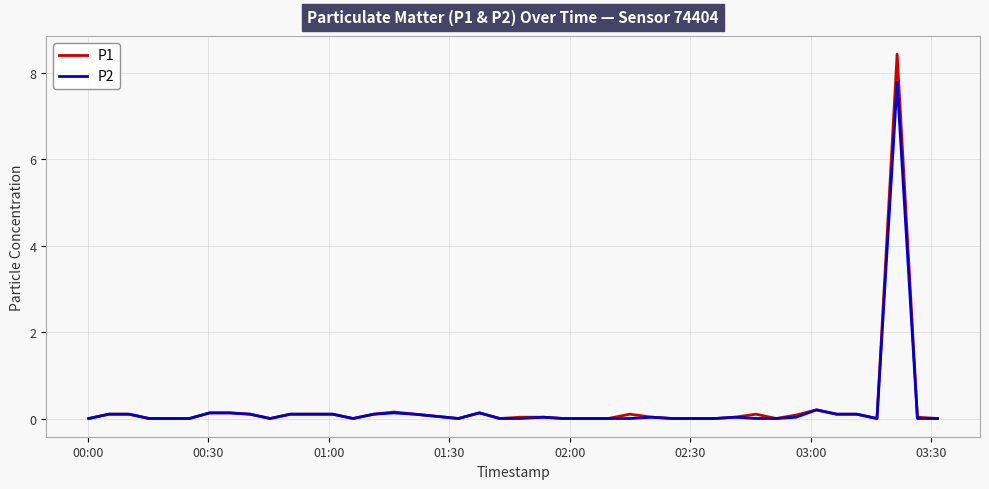

List the series in order of their peak value, lowest first.

P2, P1